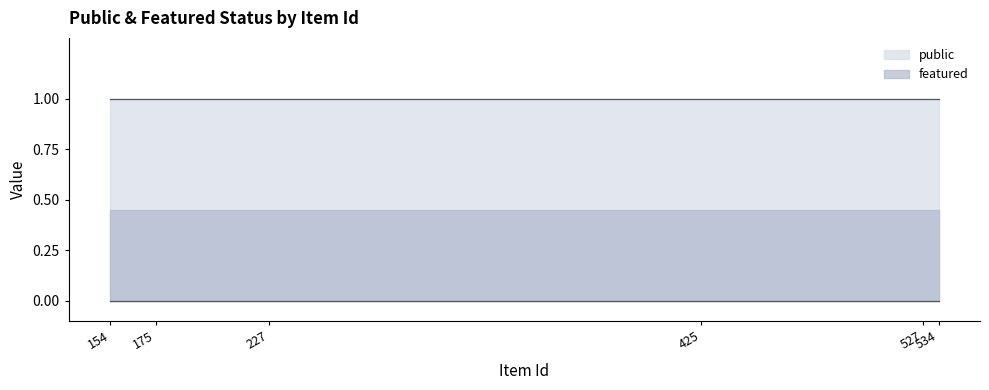

True or false: featured has more than 0 interior local peaks.

False